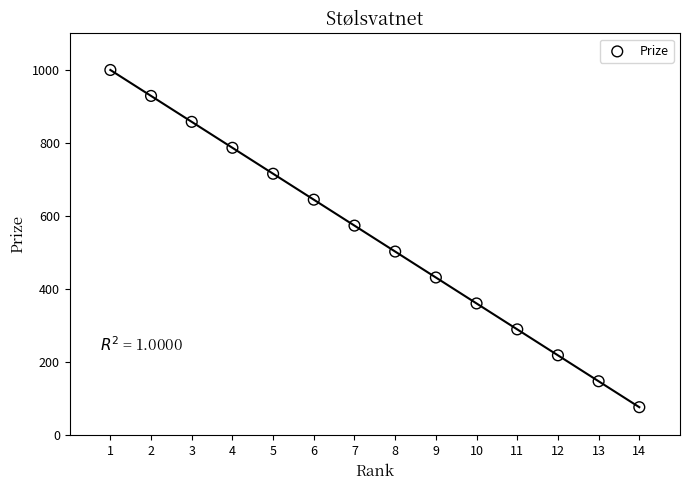

What is the range of Y values (max minus min)?

923